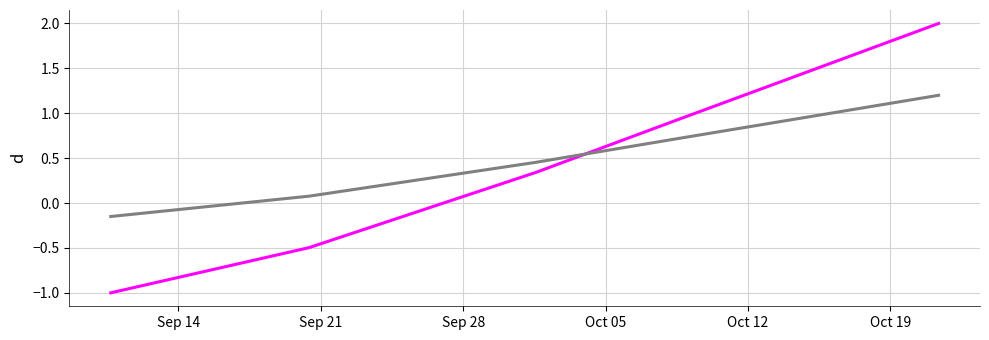

What is the smallest value displayed?

-1.0